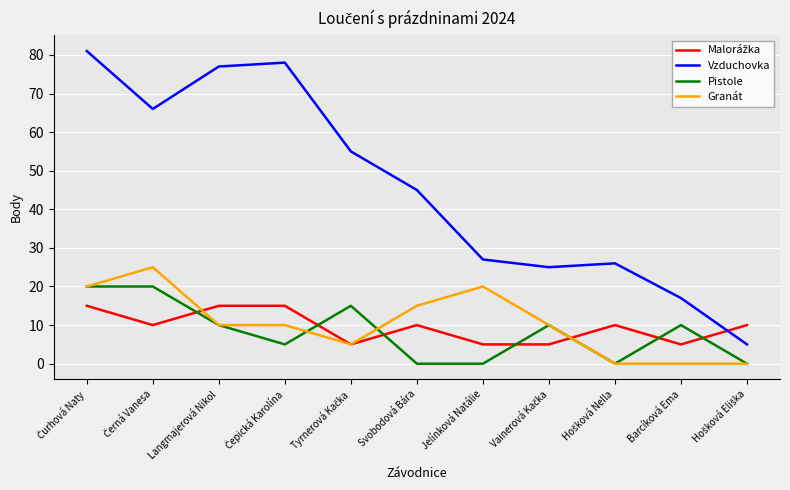

True or false: Vzduchovka has a value of 27 at Jelínková Natálie.

True